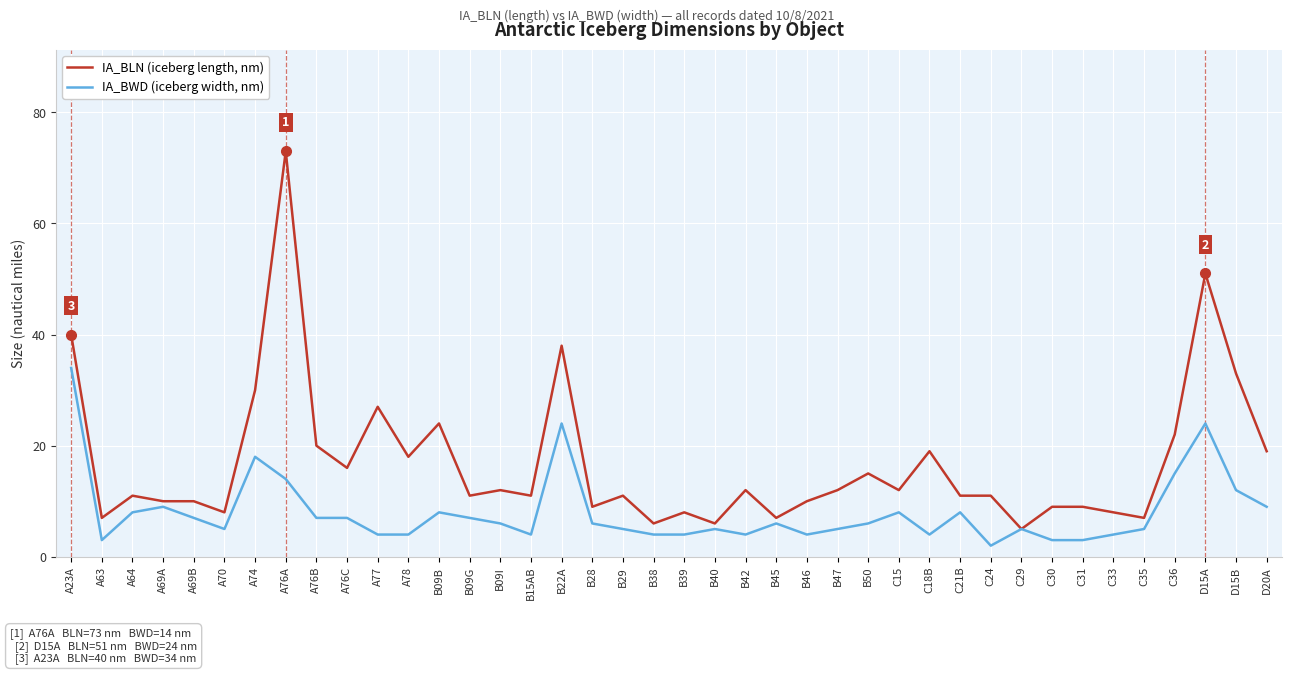

What are all the series names shown in the legend?

IA_BLN (iceberg length, nm), IA_BWD (iceberg width, nm)